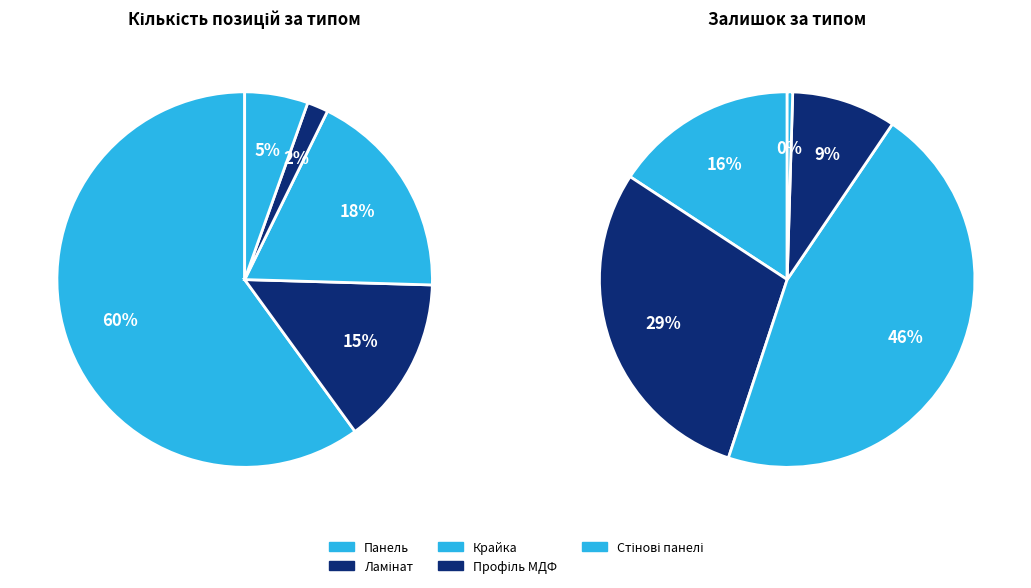

To the nearest percent, what is the combined percentage of Ламінат and Панель?

45%